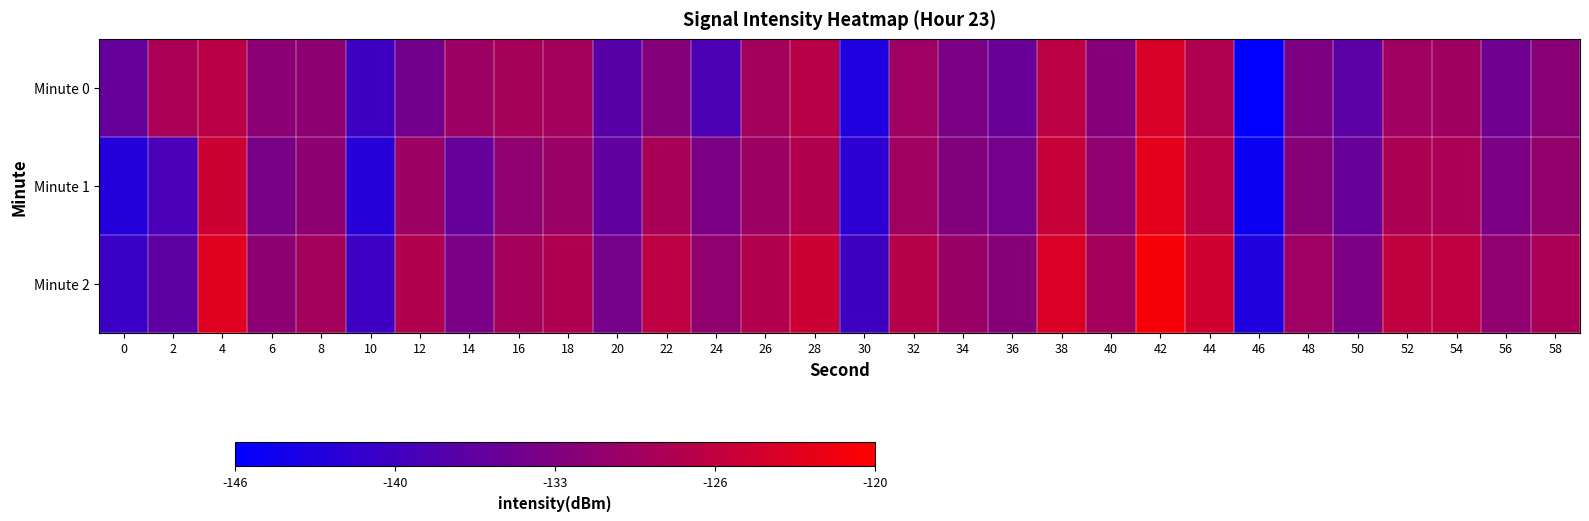

Which series has the largest total across all categories?

row_2